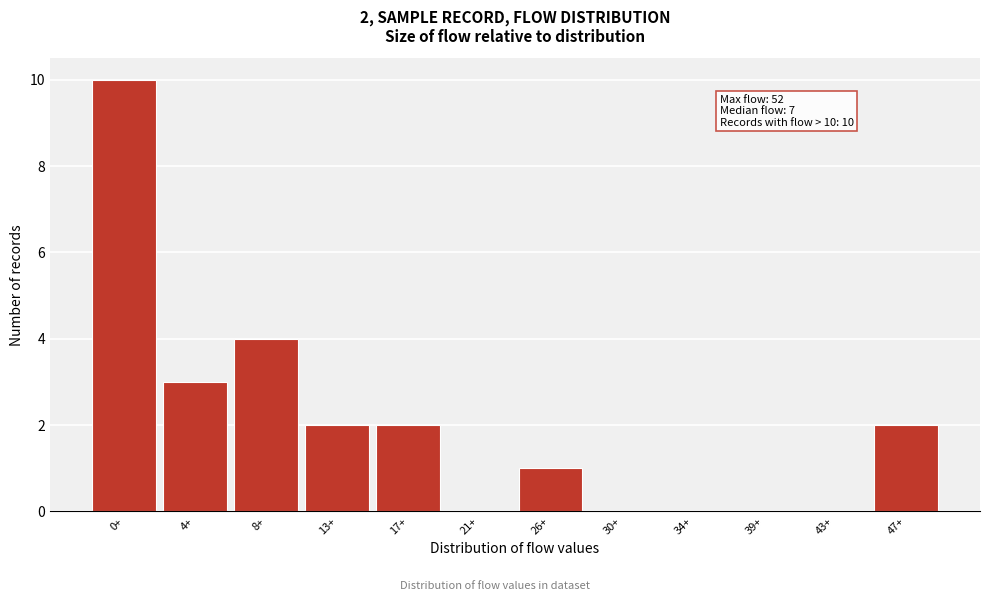

Reading left to right, extract all data points from this chart.

0+=10	4+=3	8+=4	13+=2	17+=2	21+=0	26+=1	30+=0	34+=0	39+=0	43+=0	47+=2